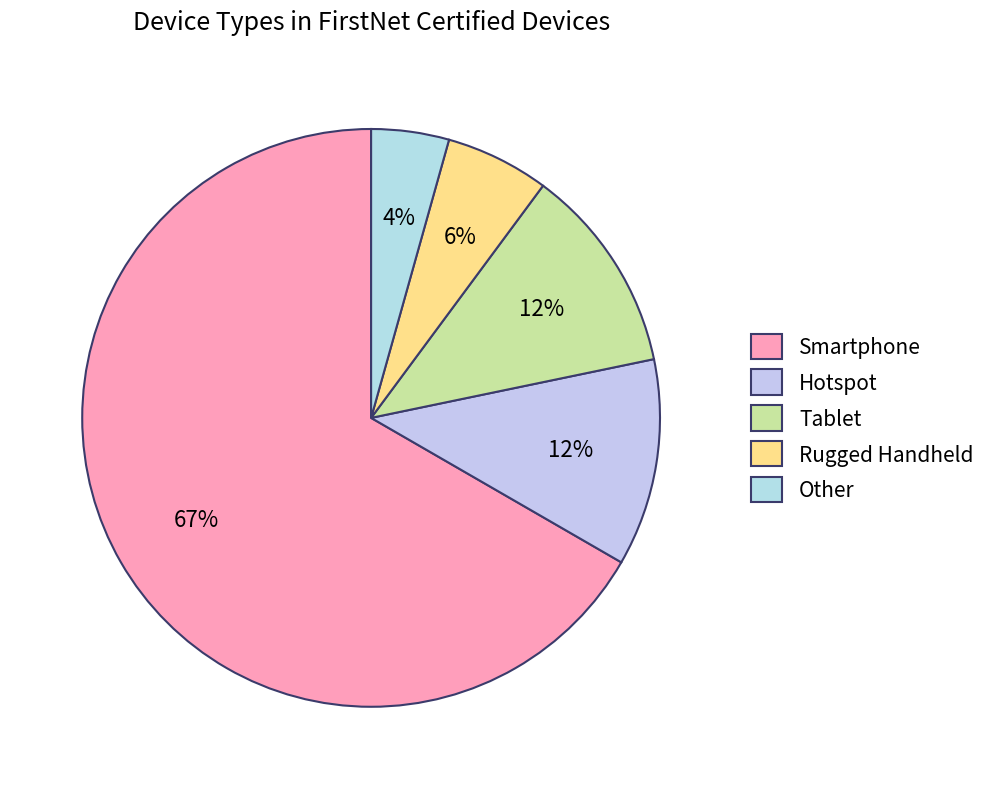

How many slices are in this pie chart?

5